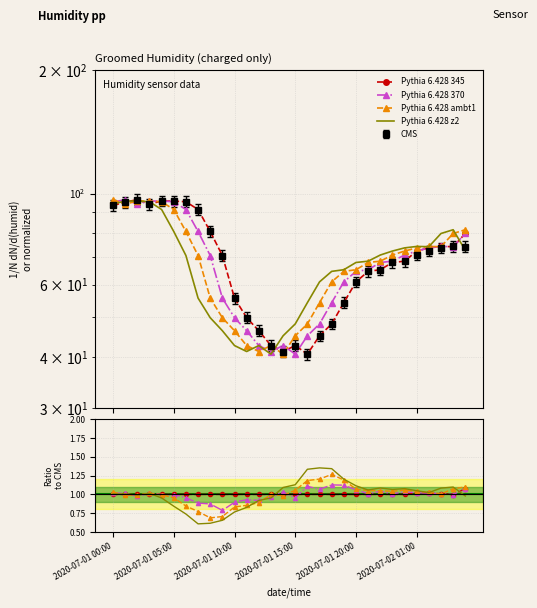

What is the sum of the Pythia 6.428 345 values at 2020-07-01 20:00 and 2020-07-01 15:00?

2.0